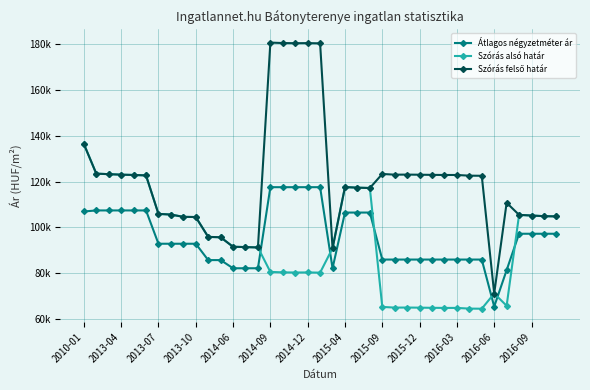

What is the value of the Szórás alsó határ point at the 34th from the left?

71114